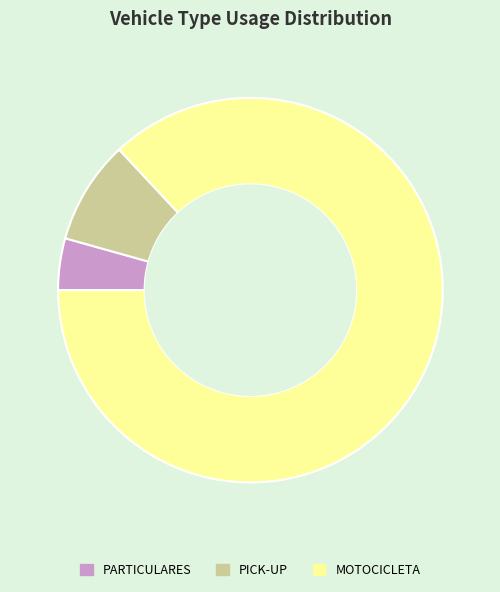

How many slices are in this pie chart?

3